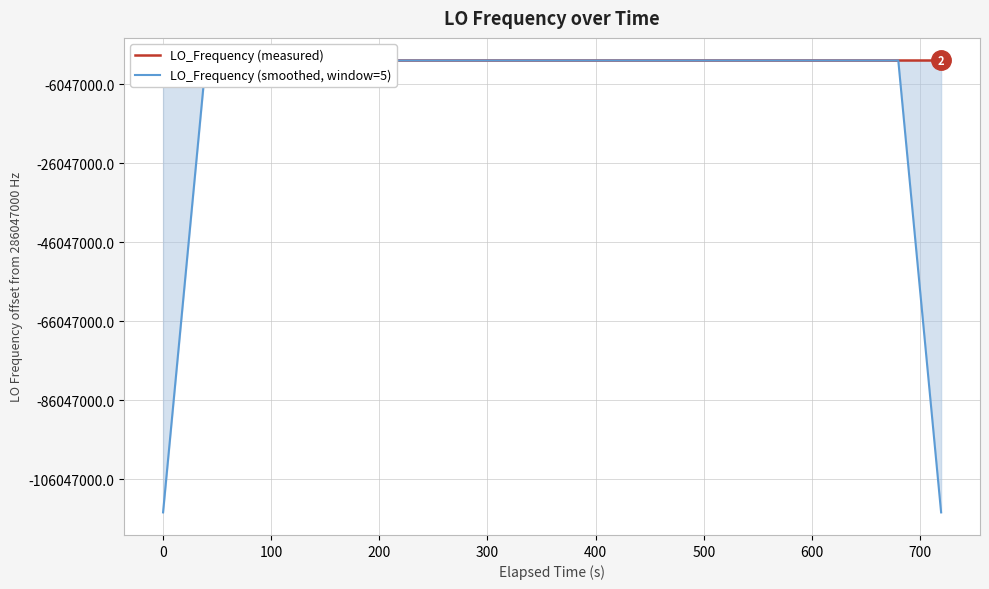

Rank the series by their average value, from lowest to highest.

LO_Frequency (smoothed, window=5), LO_Frequency (measured)